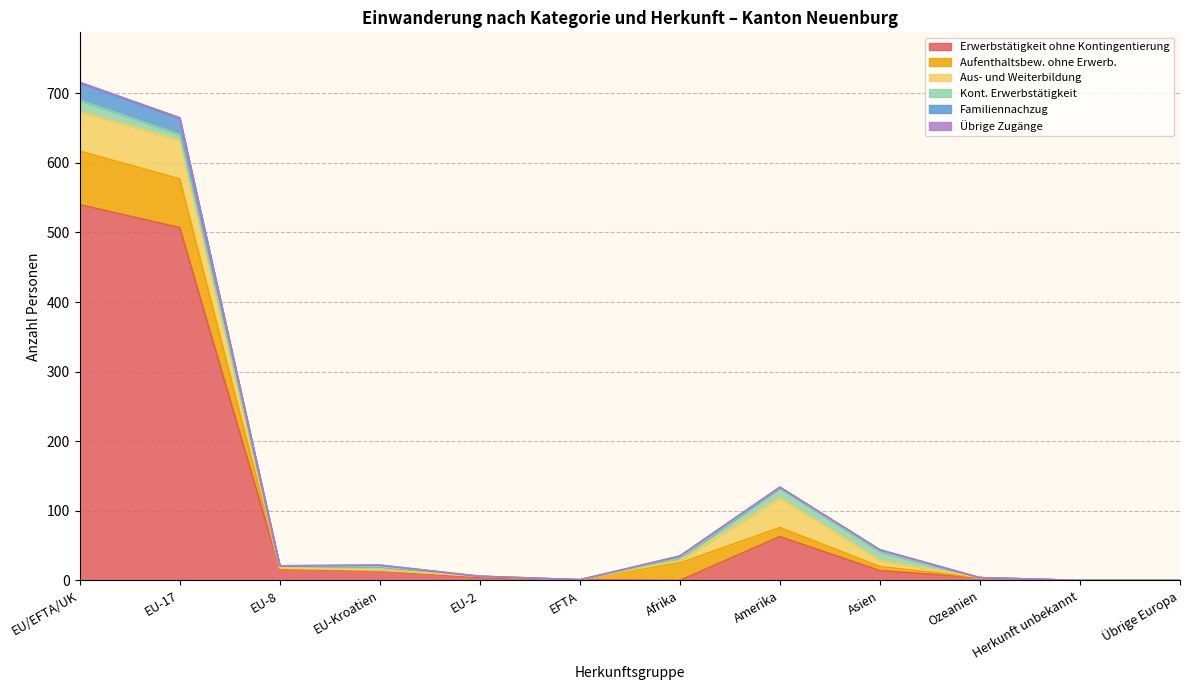

What is the label of the 12th point from the left?

Übrige Europa